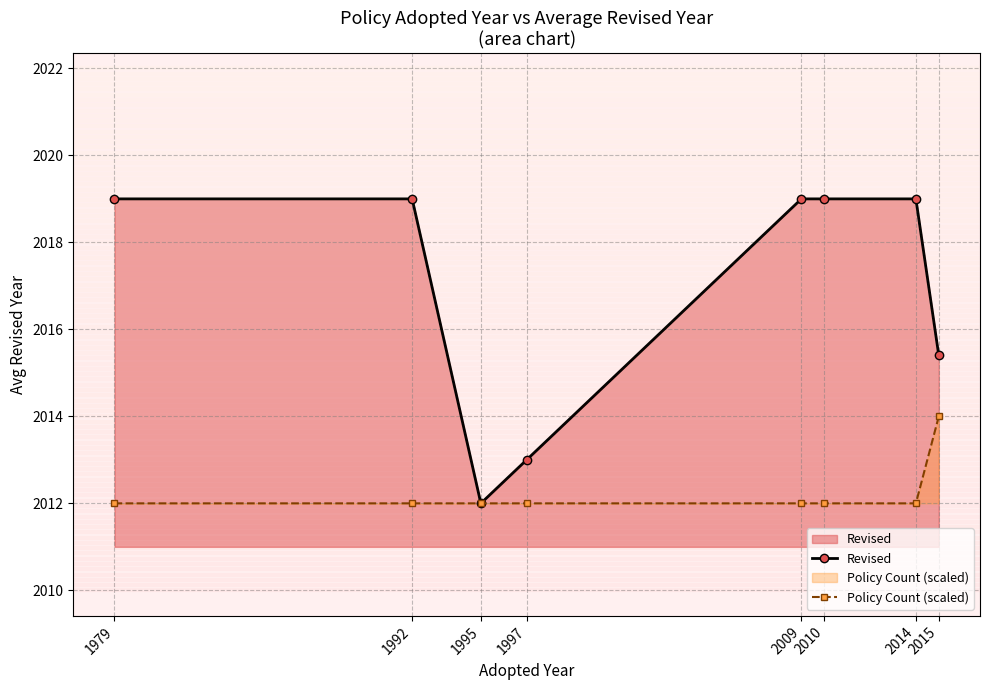

What are all the series names shown in the legend?

Revised, Policy Count (scaled)